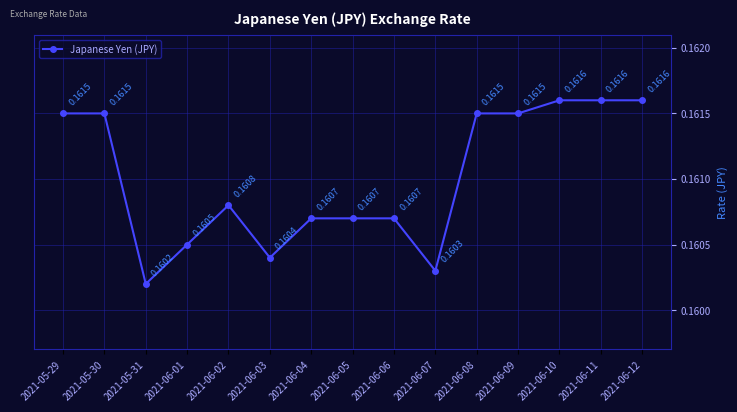

What is the sum of all values?

2.4